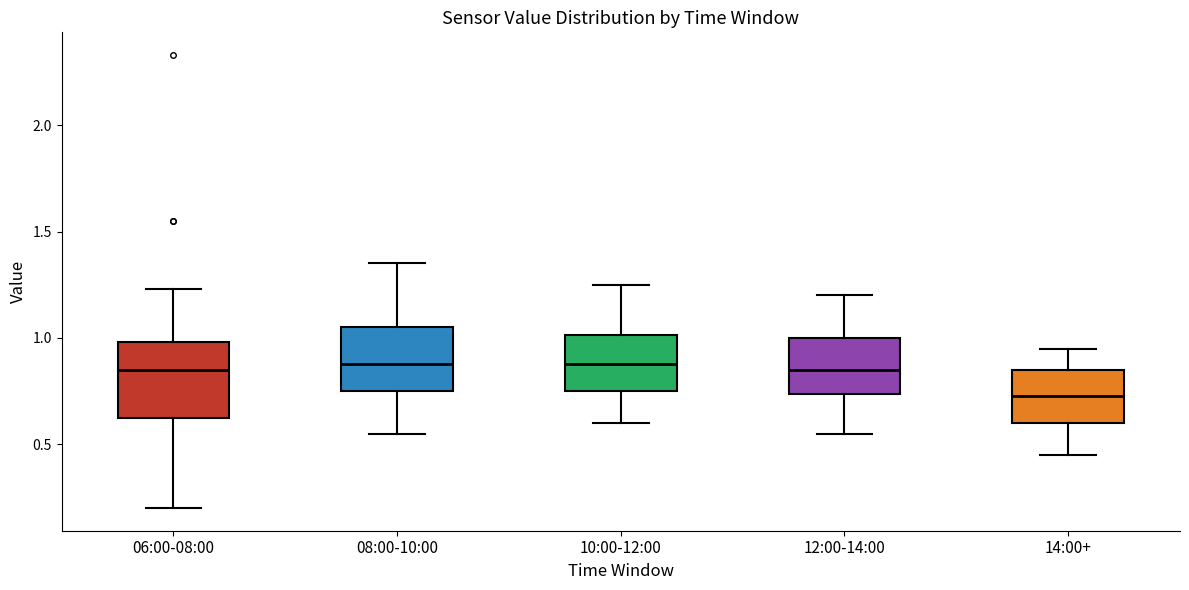

Comparing the boxes themselves (not the whiskers), which one is the tallest?

06:00-08:00